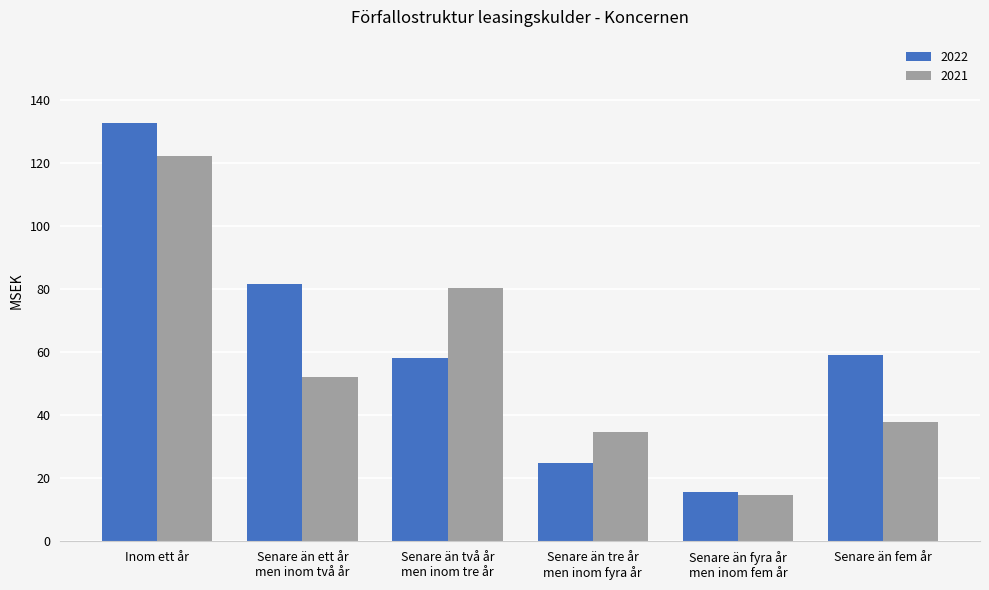

Rank the series by their maximum value, from lowest to highest.

2021, 2022